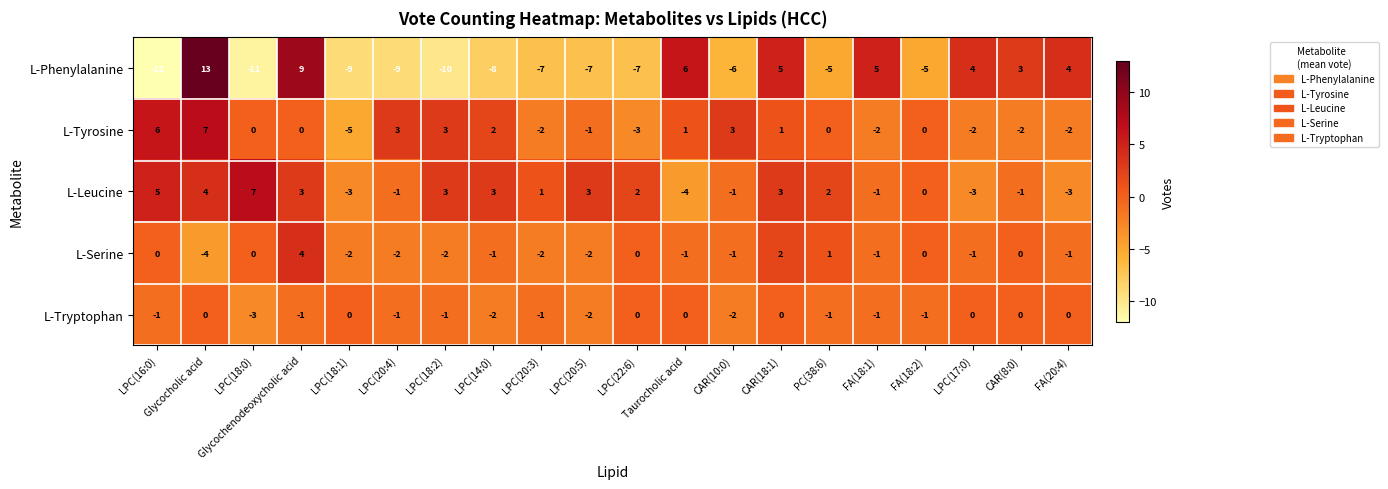

Which category has the highest value across all series?

Glycocholic acid